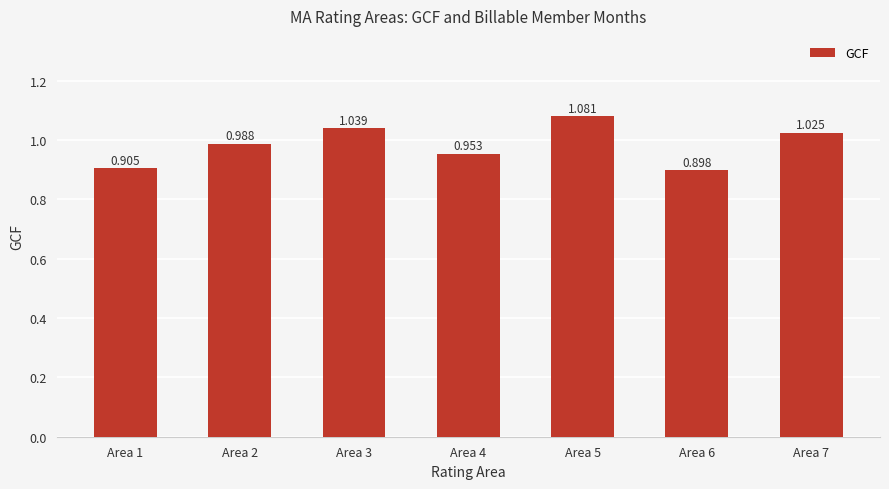

List the labels in order of value, smallest first.

Area 6, Area 1, Area 4, Area 2, Area 7, Area 3, Area 5